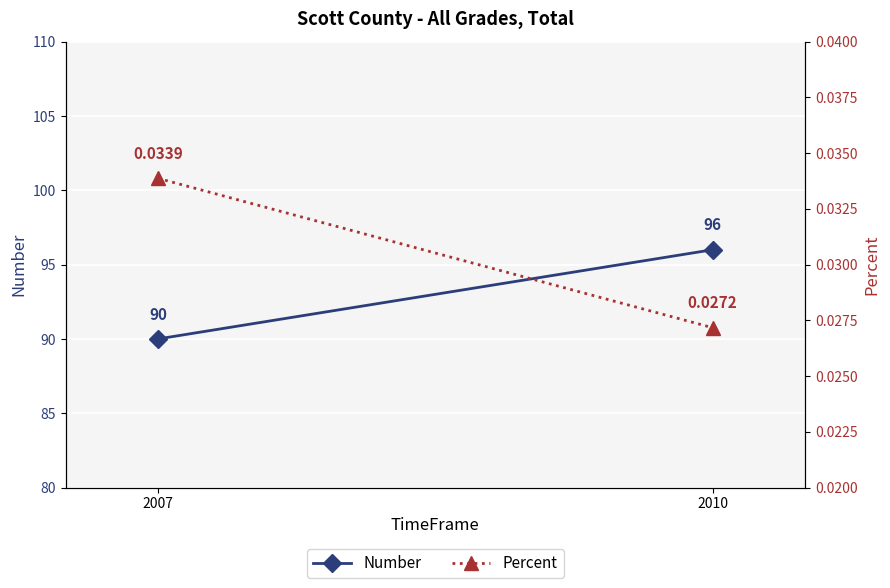

Count the Number values in the range 90 to 96.

2